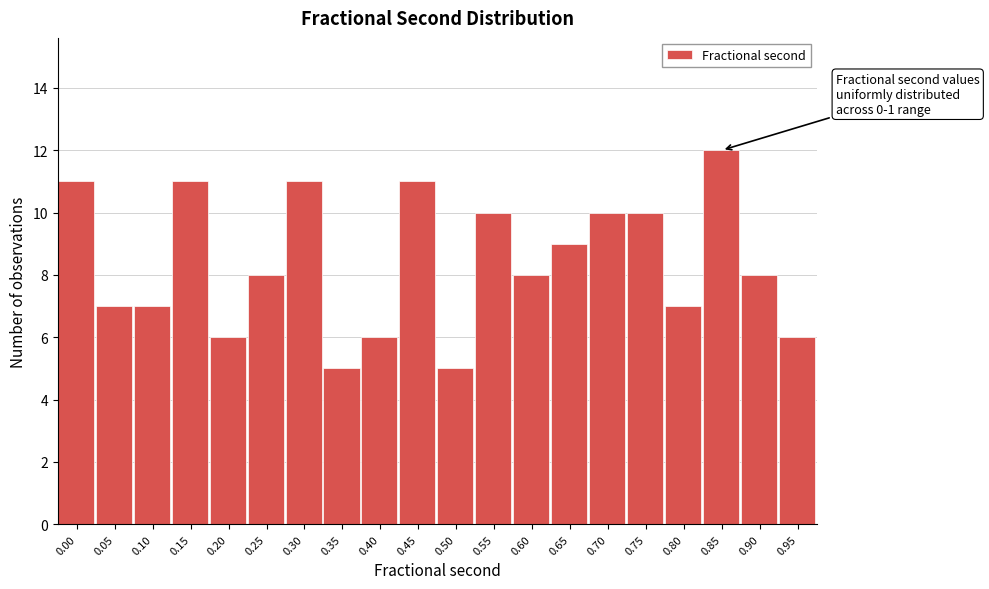

Reading right to left, list all the values displayed in this chart.

0.95=6	0.90=8	0.85=12	0.80=7	0.75=10	0.70=10	0.65=9	0.60=8	0.55=10	0.50=5	0.45=11	0.40=6	0.35=5	0.30=11	0.25=8	0.20=6	0.15=11	0.10=7	0.05=7	0.00=11